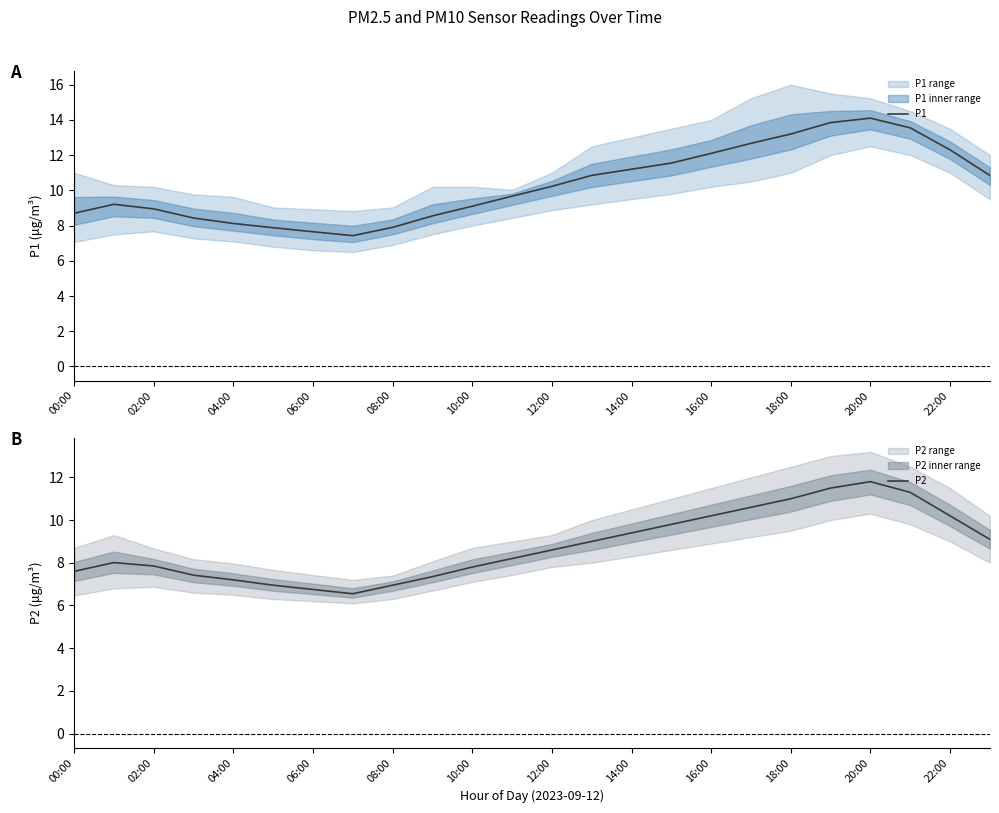

The value of P1 at 21 is 8.3. True or false?

False